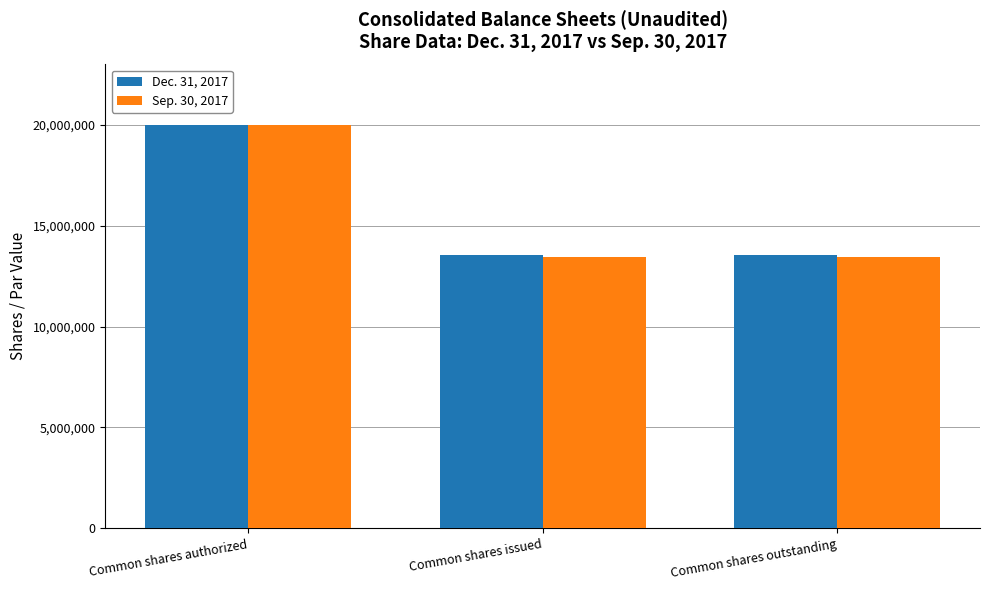

What are all the series names shown in the legend?

Dec. 31, 2017, Sep. 30, 2017